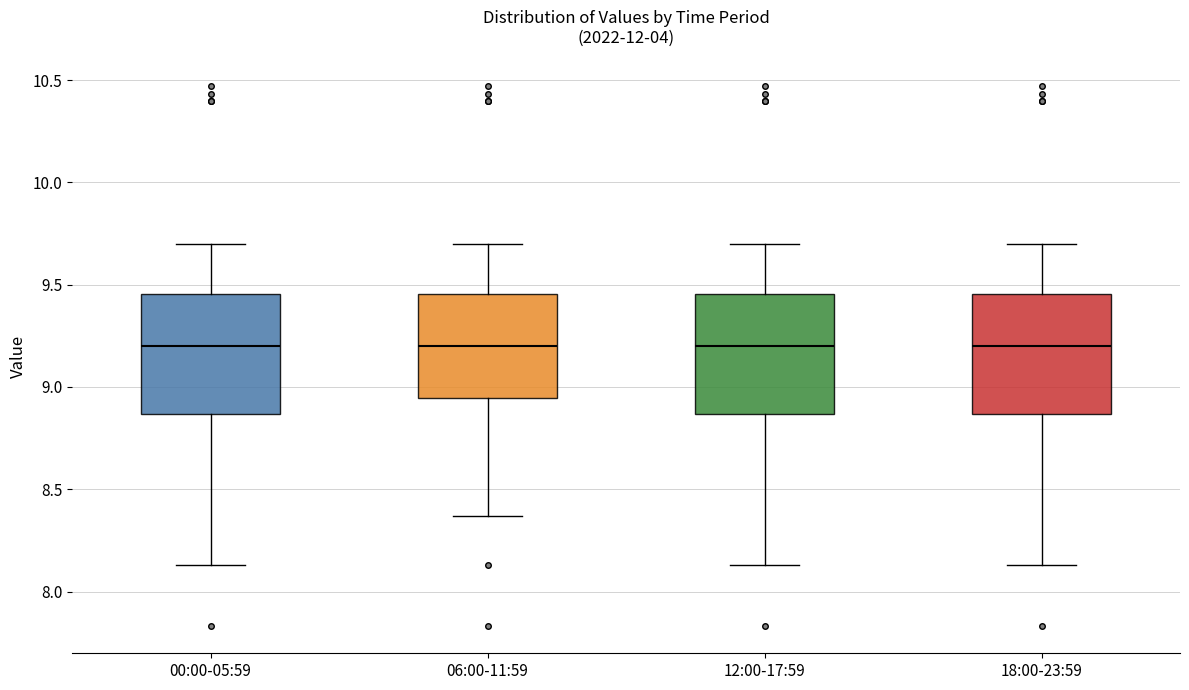

Reading left to right, read every box against the y-axis: the position of its median line, the range the box covers, and the ends of its whiskers. The values are not printed on the chart, so give them approximately, as read against the axis.

00:00-05:59: median 9.20, box 8.85 to 9.45, whiskers 8.15 to 9.70
06:00-11:59: median 9.20, box 8.95 to 9.45, whiskers 8.35 to 9.70
12:00-17:59: median 9.20, box 8.85 to 9.45, whiskers 8.15 to 9.70
18:00-23:59: median 9.20, box 8.85 to 9.45, whiskers 8.15 to 9.70